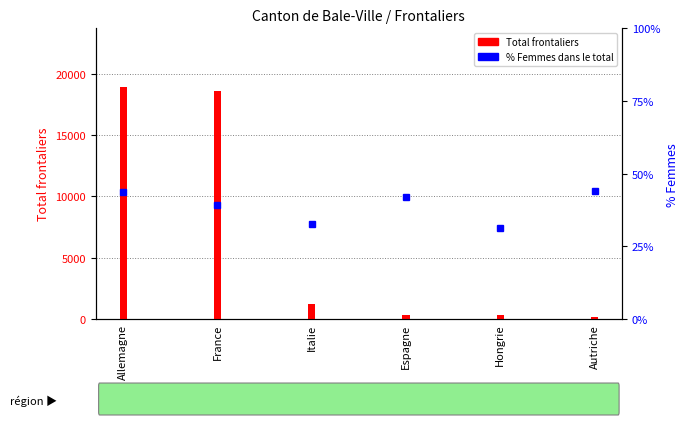

Which series changed the most between Allemagne and Hongrie?

Total frontaliers